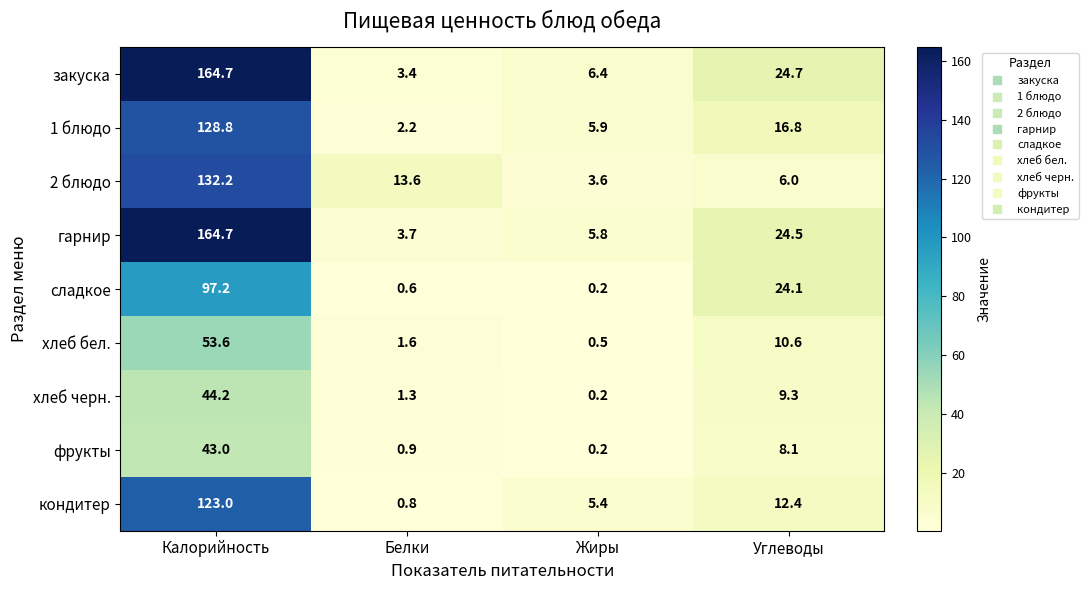

Which label corresponds to the largest value in the chart?

Калорийность